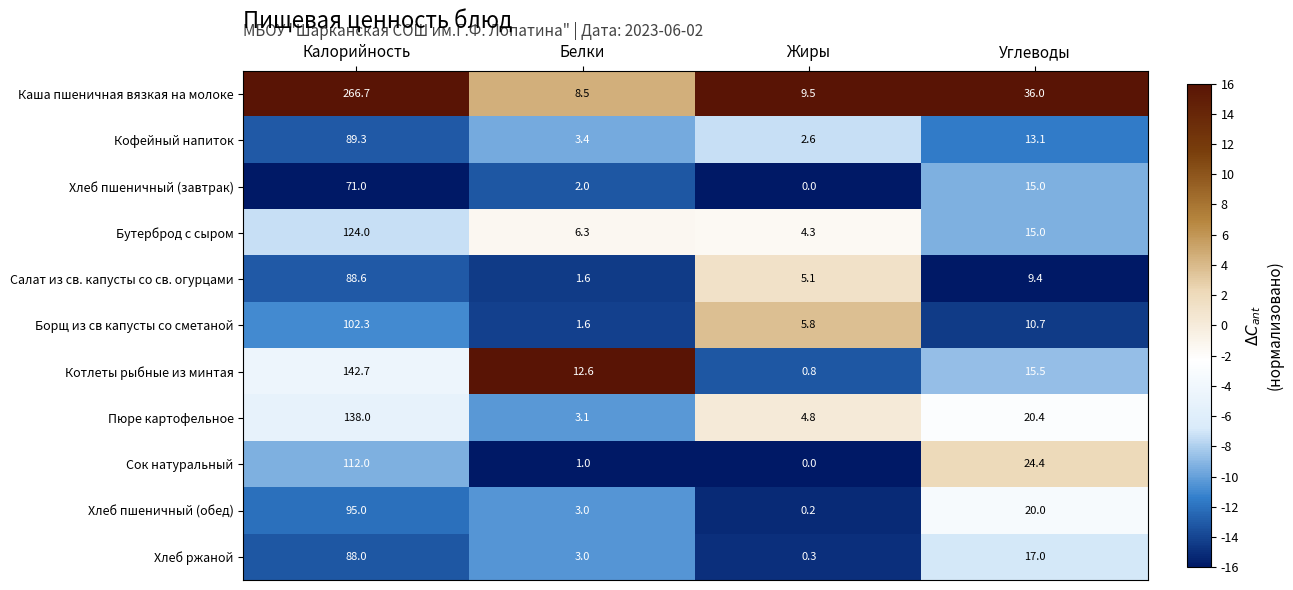

At which label is Котлеты рыбные из минтая closest to 71?

Углеводы